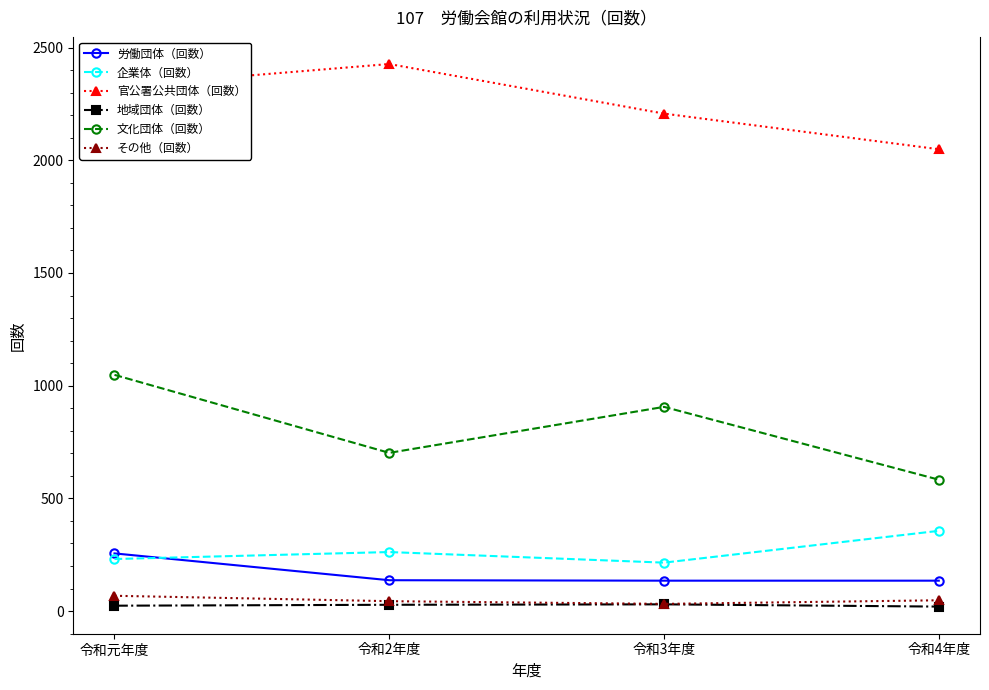

True or false: 官公署公共団体（回数） has more than 2 interior local peaks.

False